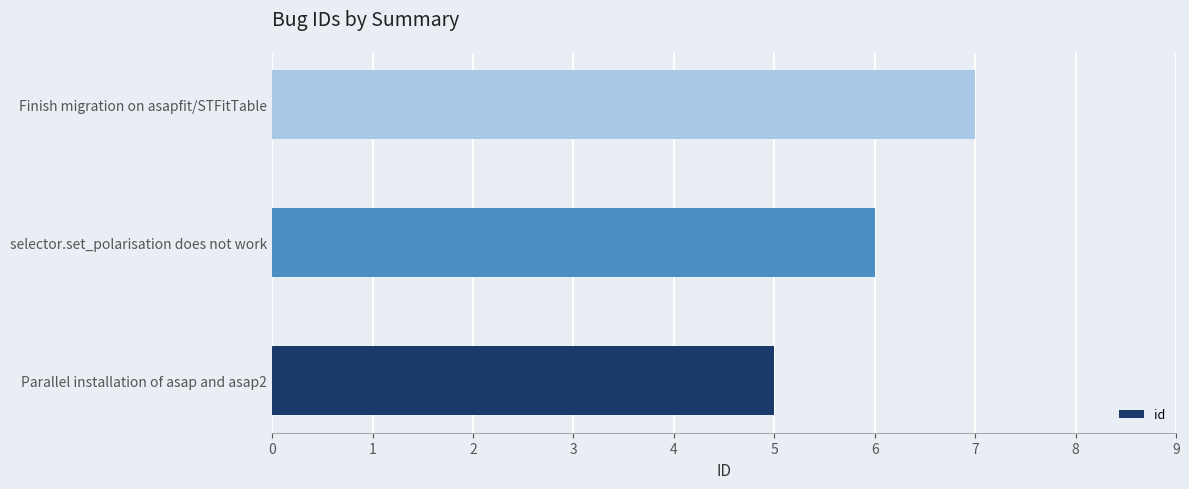

What is the average value?

6